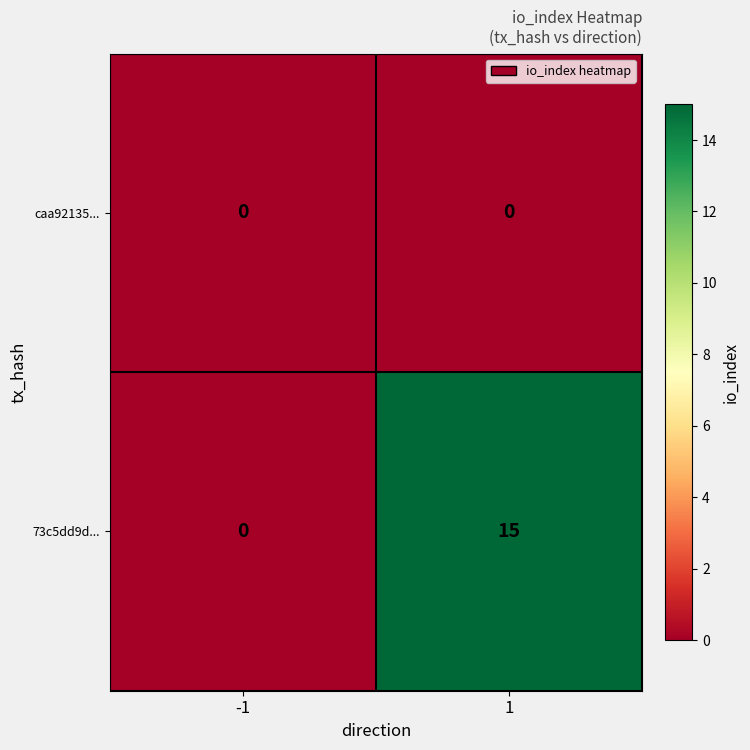

Which series has the largest range (max minus min)?

73c5dd9d...